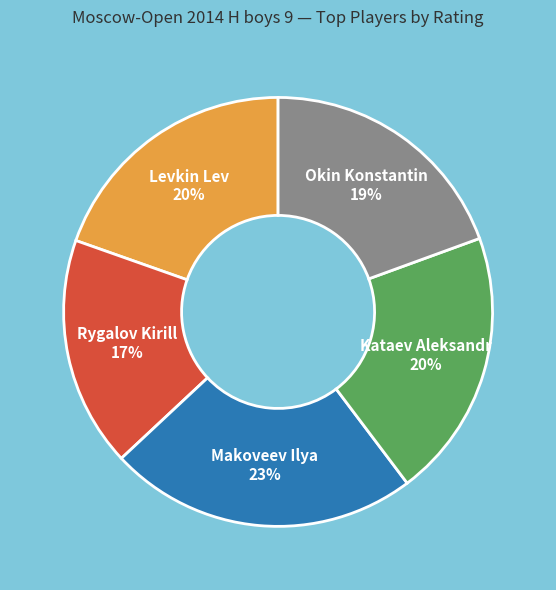

What percentage is the Kataev Aleksandr slice, to the nearest percent?

20%